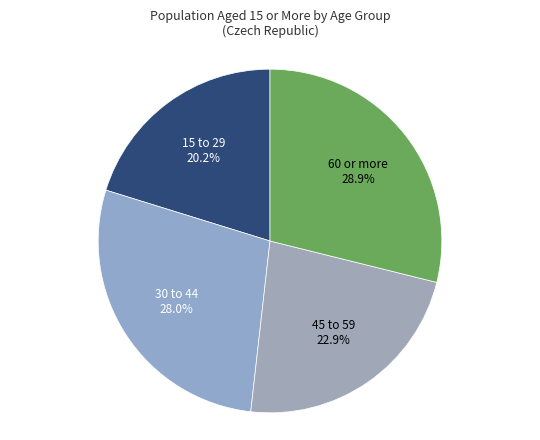

How many slices are in this pie chart?

4